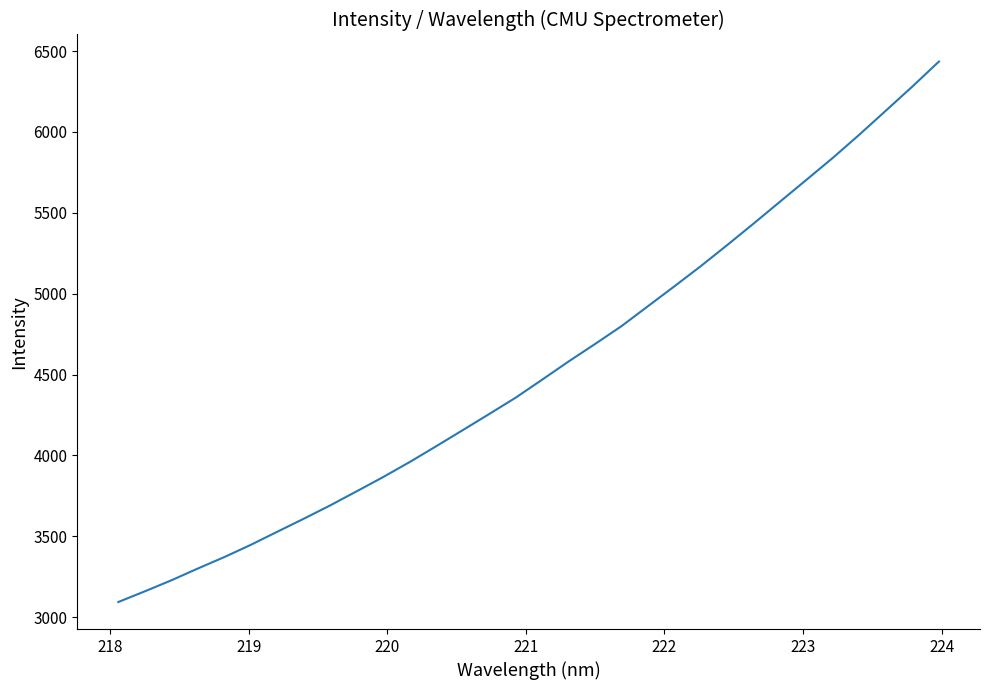

What is the smallest value displayed?

3094.3